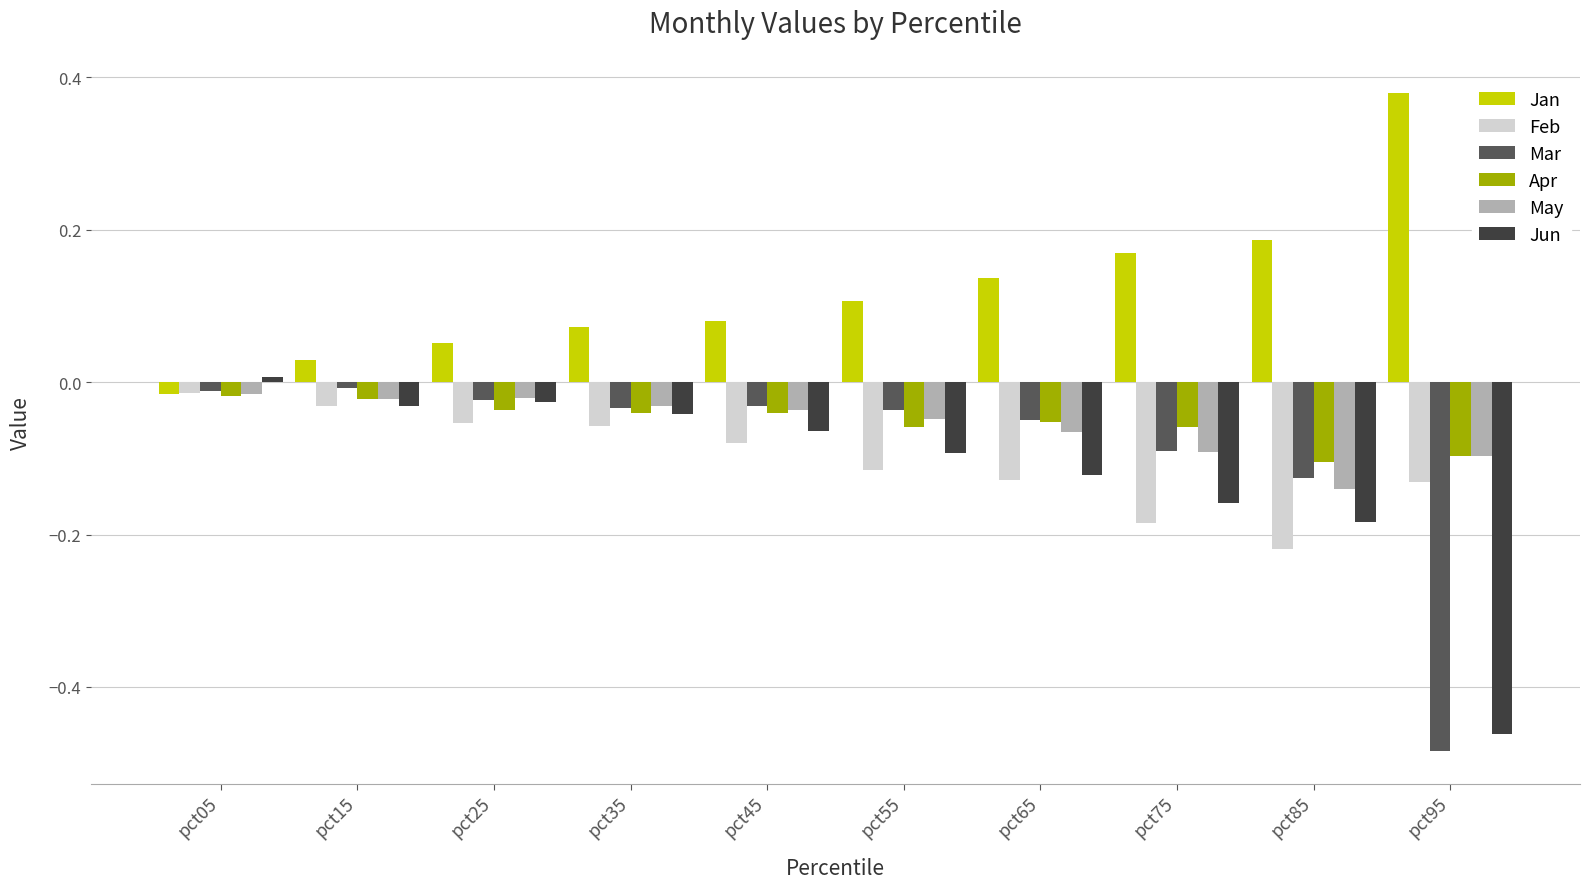

Which series has the largest total across all categories?

Jan